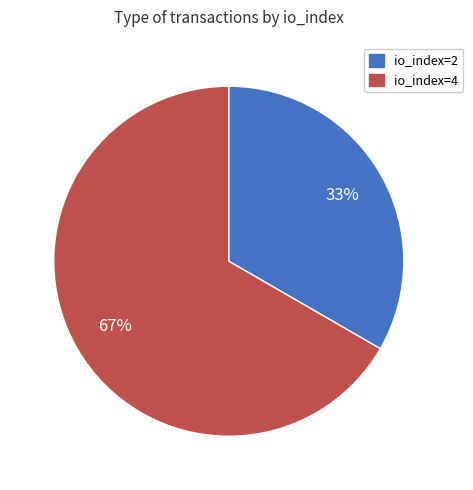

Is it true that io_index=4 is 67% of the pie?

True